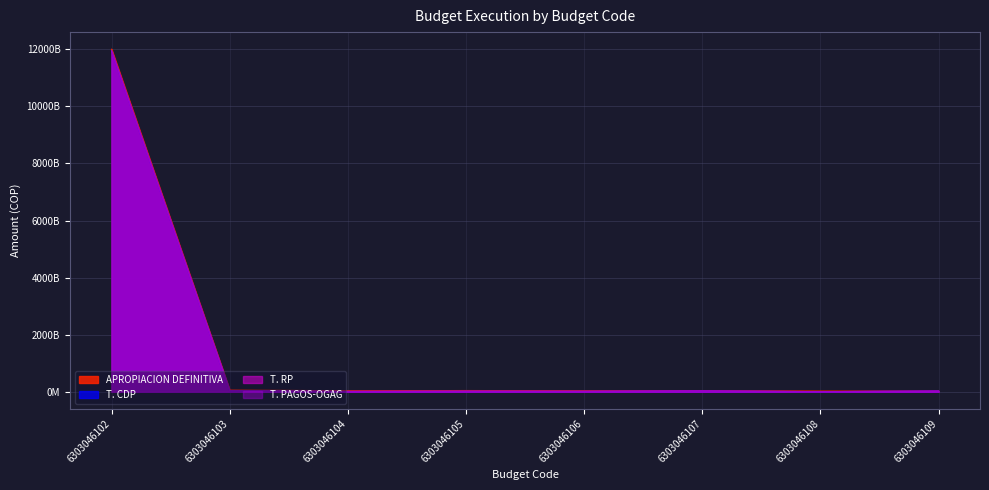

List the labels in order of APROPIACION DEFINITIVA value, smallest first.

6303046108, 6303046109, 6303046104, 6303046106, 6303046107, 6303046105, 6303046103, 6303046102